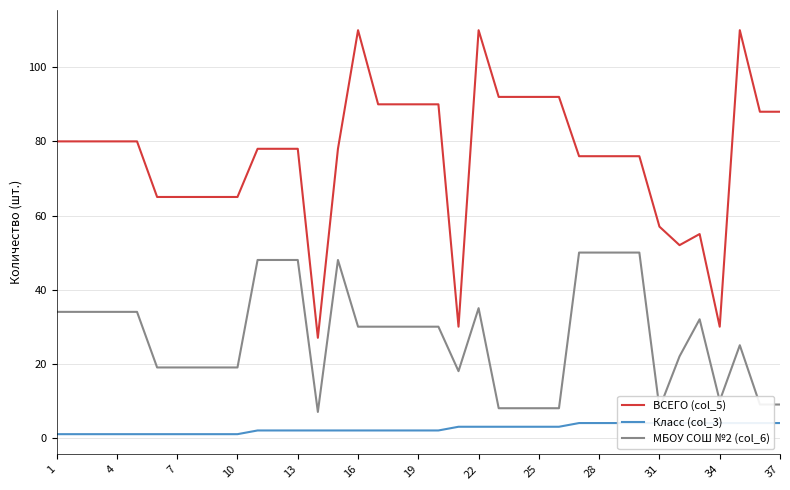

What is the minimum value for ВСЕГО (col_5)?

27